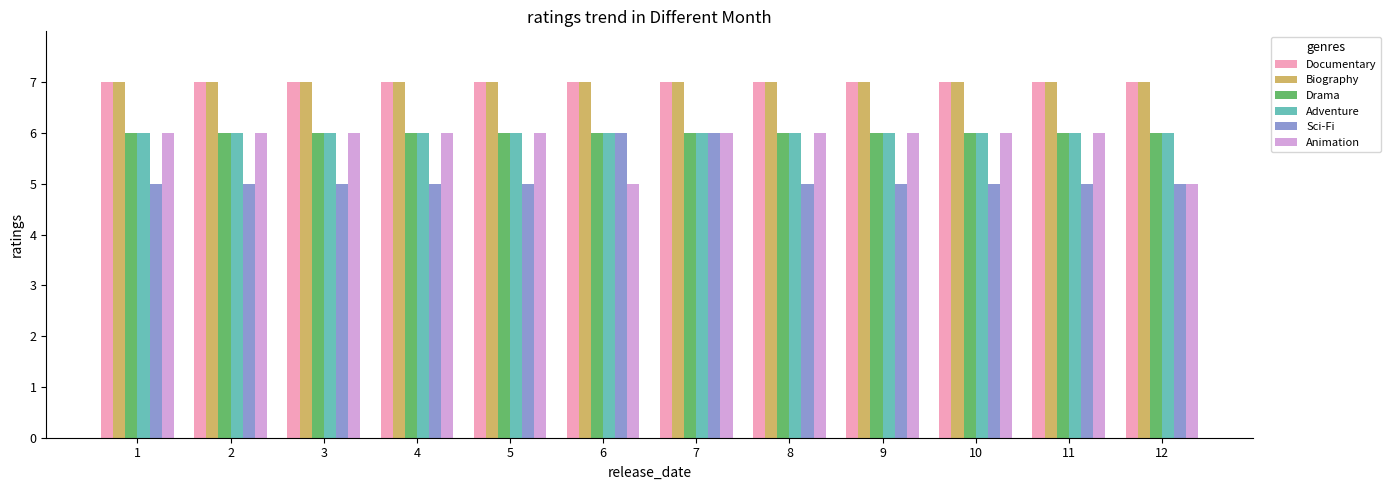

What is the highest value of the Documentary series?

7